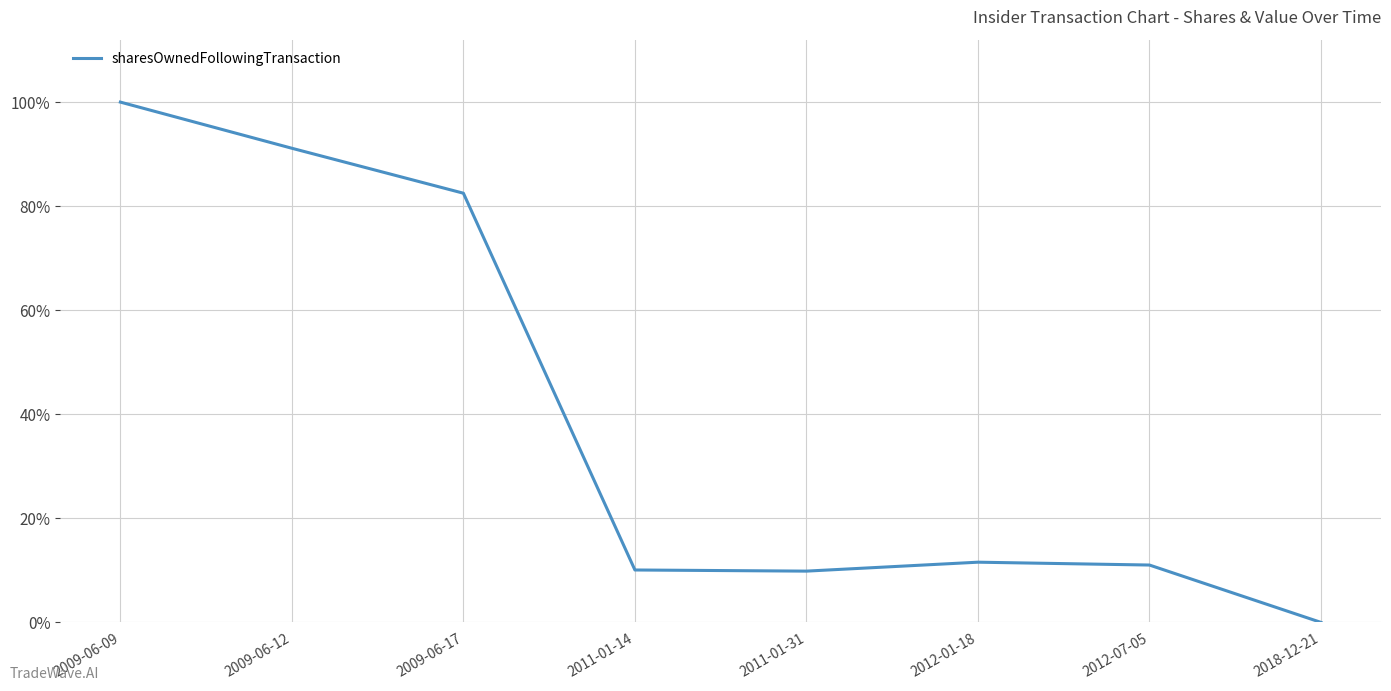

List the labels in order of value, smallest first.

2018-12-21, 2011-01-31, 2011-01-14, 2012-07-05, 2012-01-18, 2009-06-17, 2009-06-12, 2009-06-09